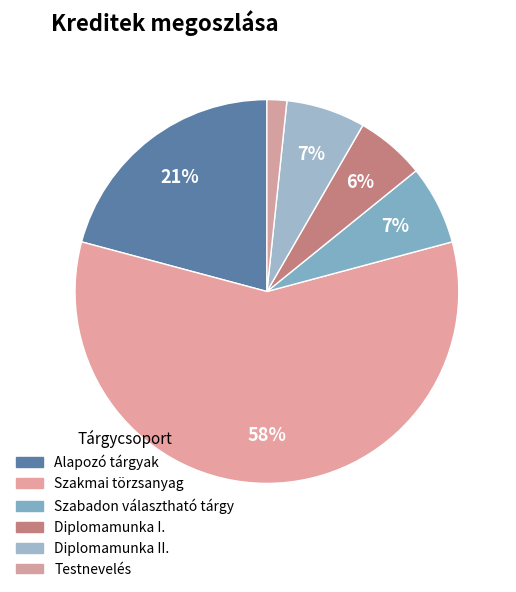

What is the largest slice in the pie chart?

Szakmai törzsanyag